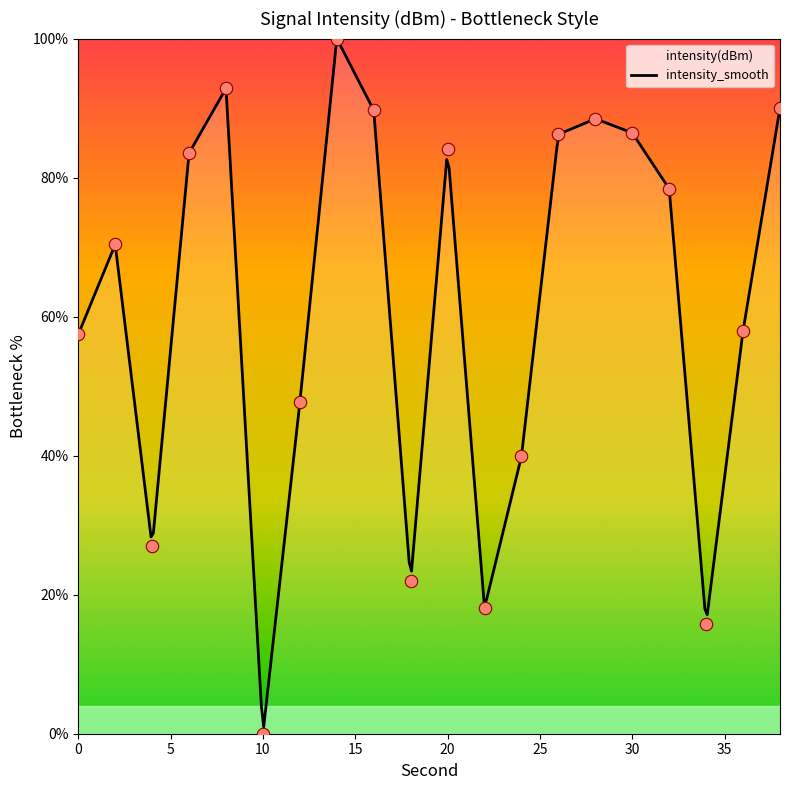

Between 16 and 4, which is larger?

16